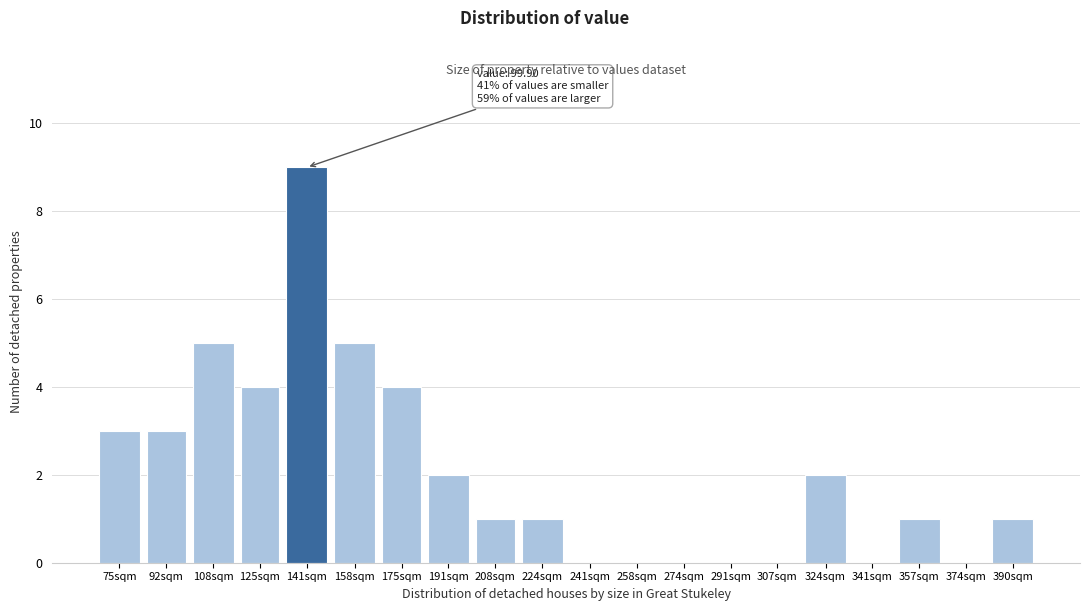

Reading left to right, list all the values displayed in this chart.

75sqm=3	92sqm=3	108sqm=5	125sqm=4	141sqm=9	158sqm=5	175sqm=4	191sqm=2	208sqm=1	224sqm=1	241sqm=0	258sqm=0	274sqm=0	291sqm=0	307sqm=0	324sqm=2	341sqm=0	357sqm=1	374sqm=0	390sqm=1